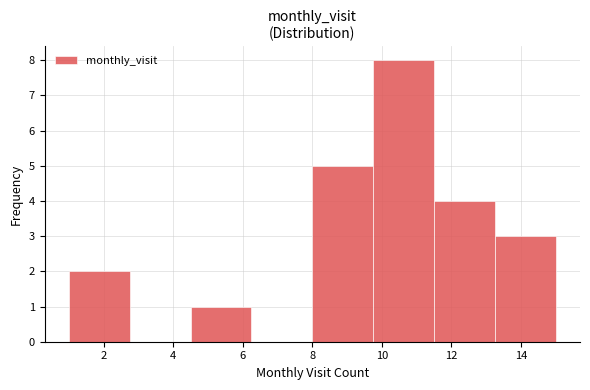

Reading left to right, list every bar in this chart as the range it spans on the x-axis followed by its height. Neither the bar edges nor the heights are printed on the chart, so give them approximately, as read against the axes.

1.00 to 2.75: 2
2.75 to 4.50: 0
4.50 to 6.25: 1
6.25 to 8.00: 0
8.00 to 9.75: 5
9.75 to 11.50: 8
11.50 to 13.25: 4
13.25 to 15.00: 3